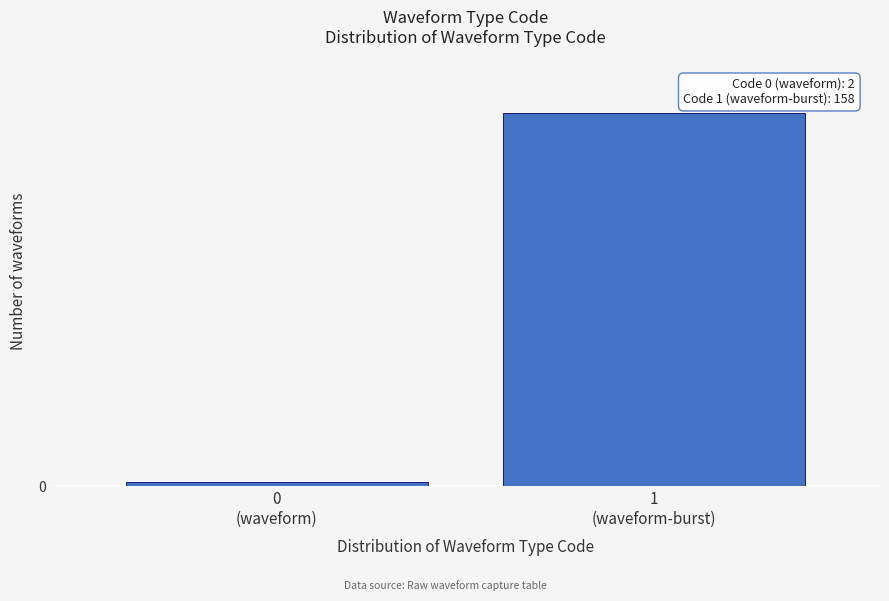

Does the chart contain any negative values?

No